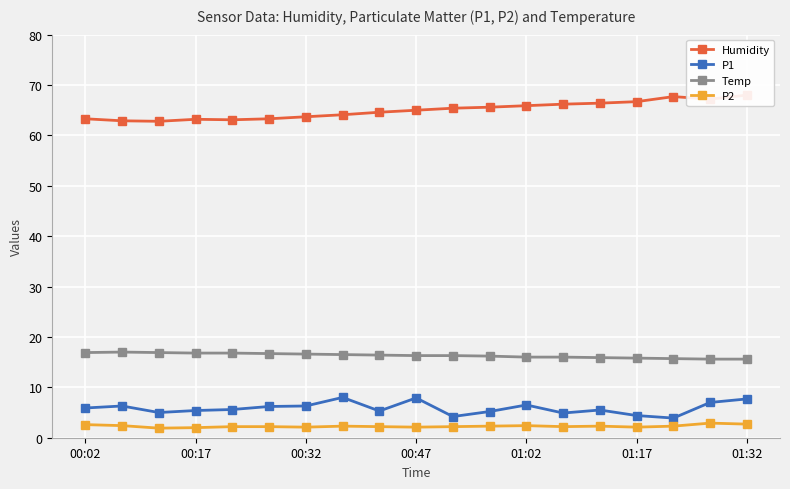

The Temp series shows 27.7 at 01:02. True or false?

False